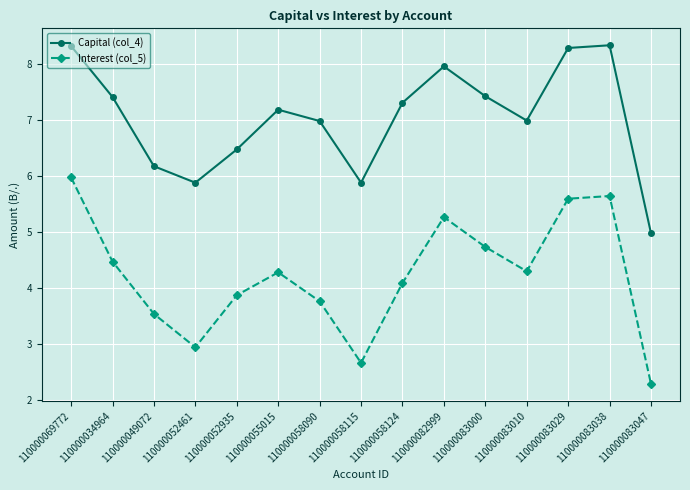

What is the total value across all series at 110000049072?

9.7